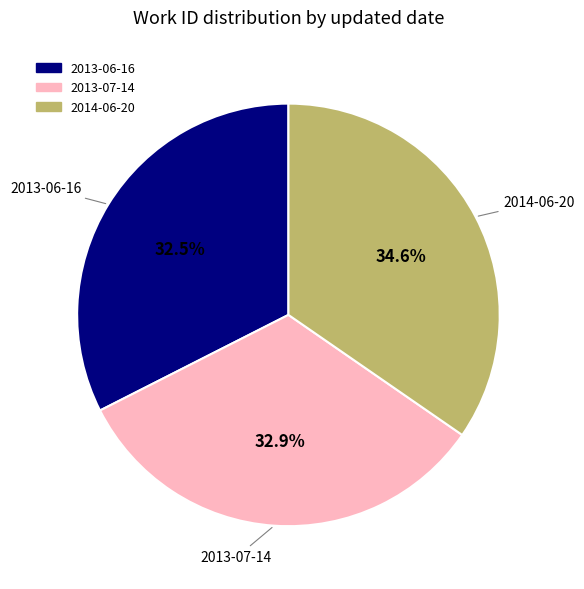

What is the largest slice in the pie chart?

2014-06-20